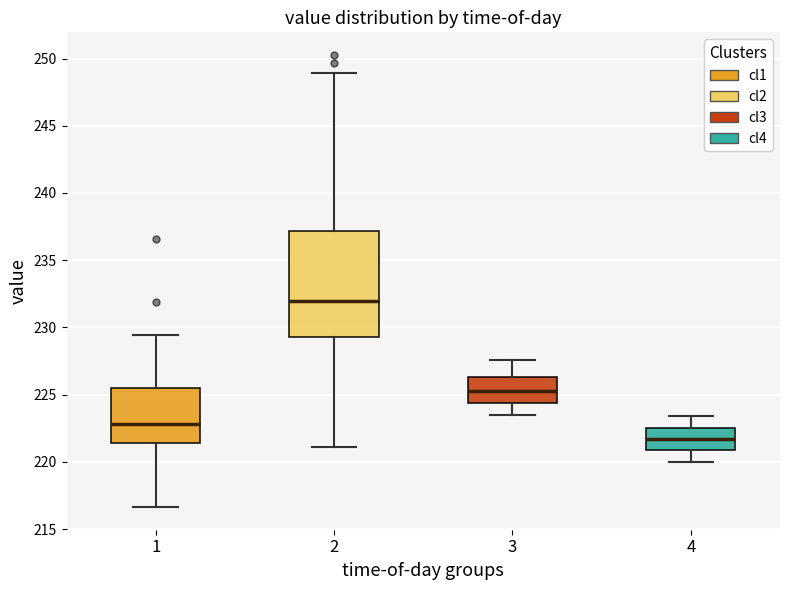

Which box is the tallest, from its lower edge to its upper edge?

2